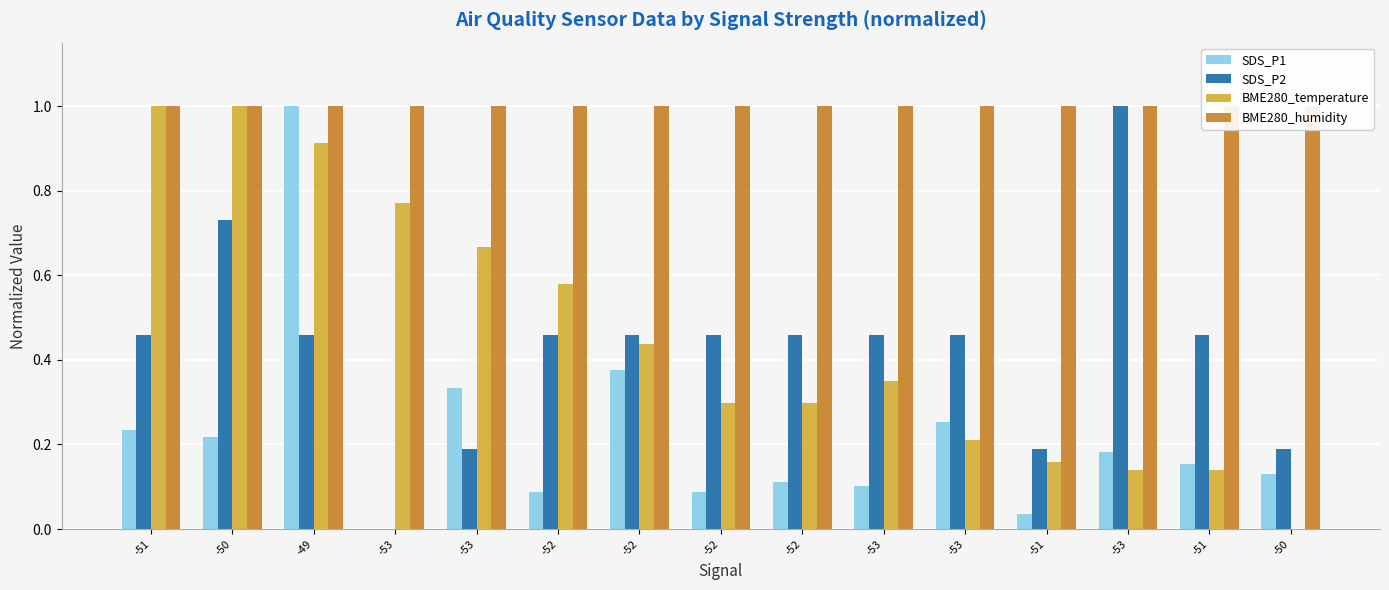

Count the number of data series in this chart.

4